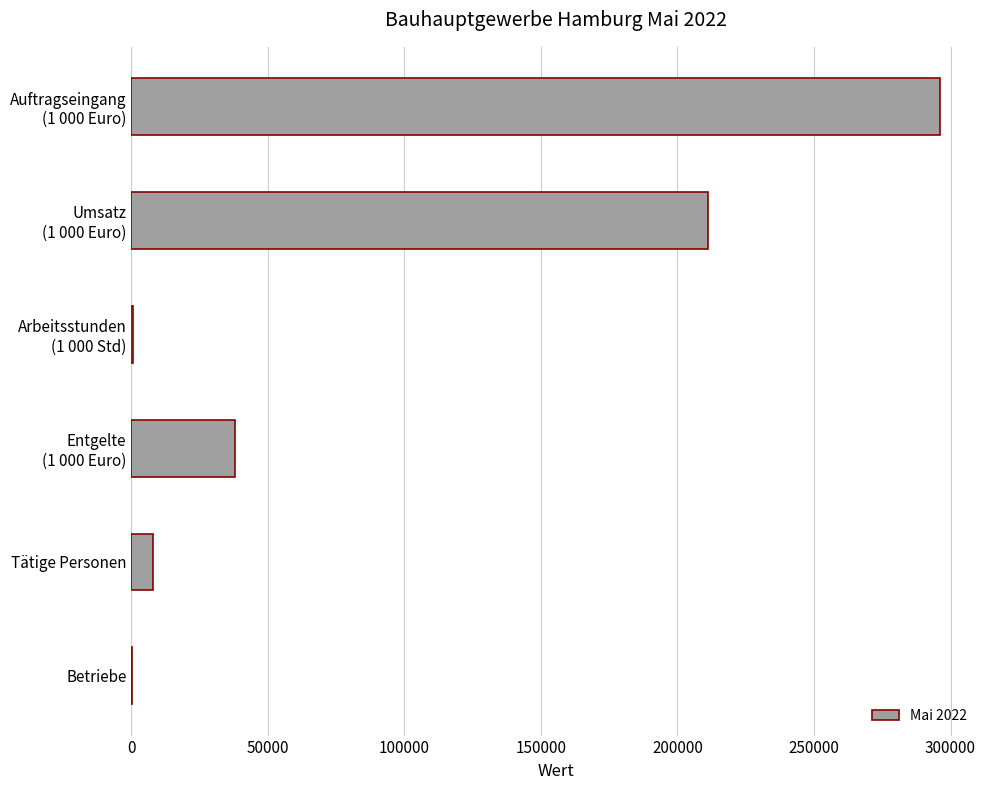

What is the greatest value displayed?

295997.8